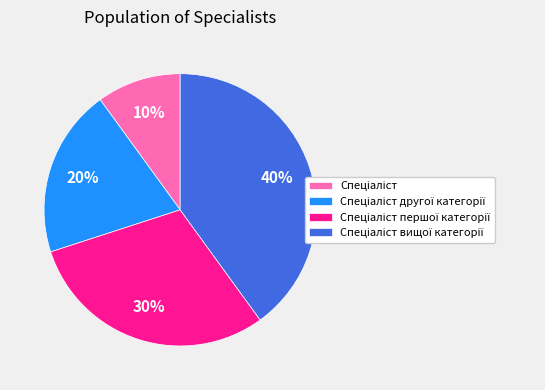

Is there a majority slice in this chart?

No